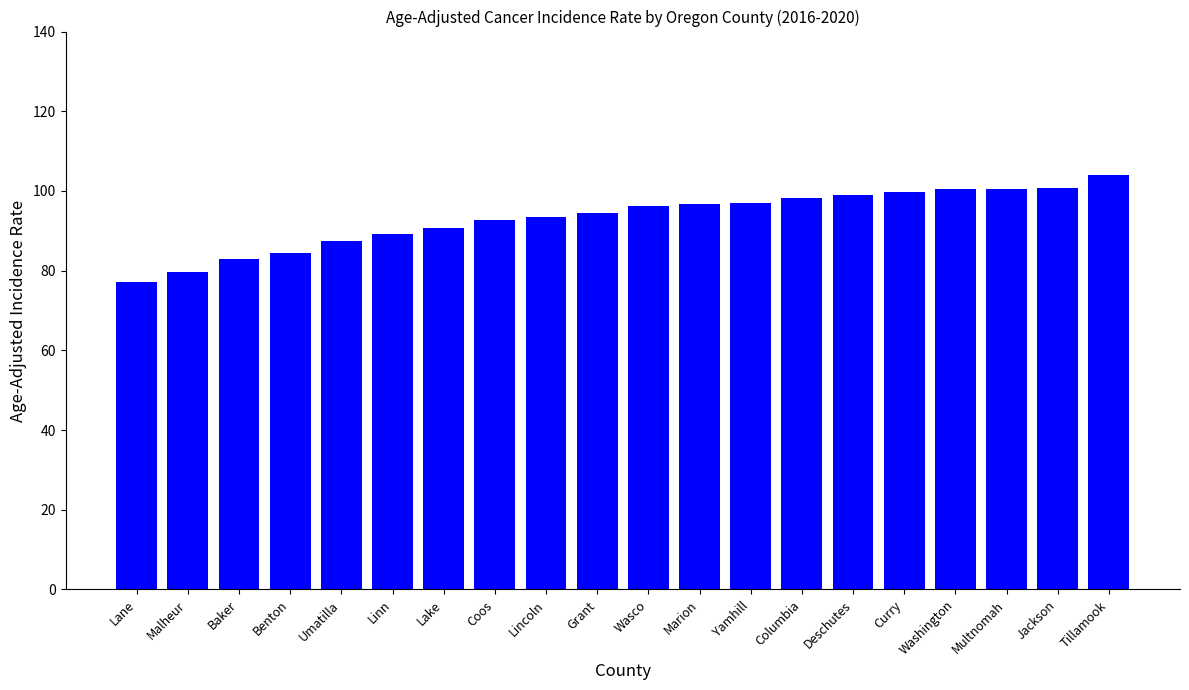

What is the ratio of the value at Curry to the value at Malheur?

1.3